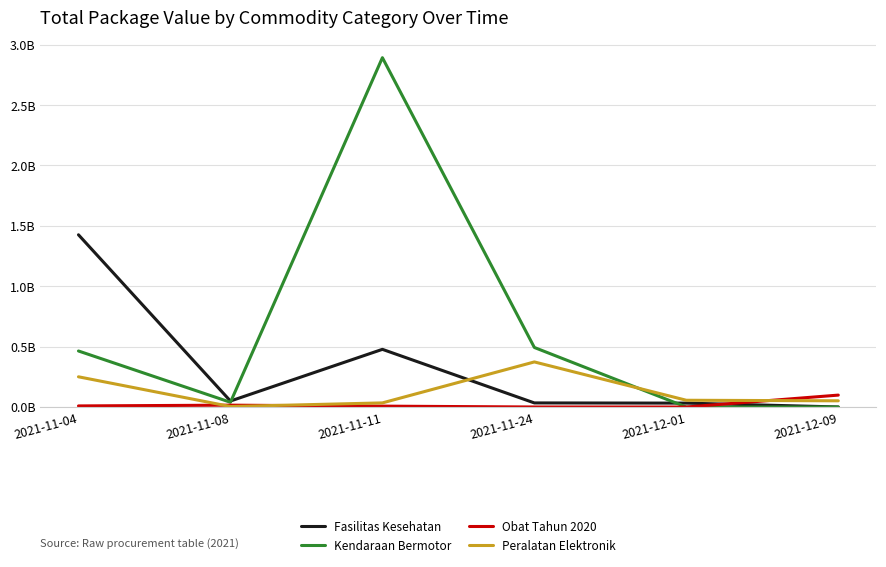

What position from the left is 2021-11-11?

3